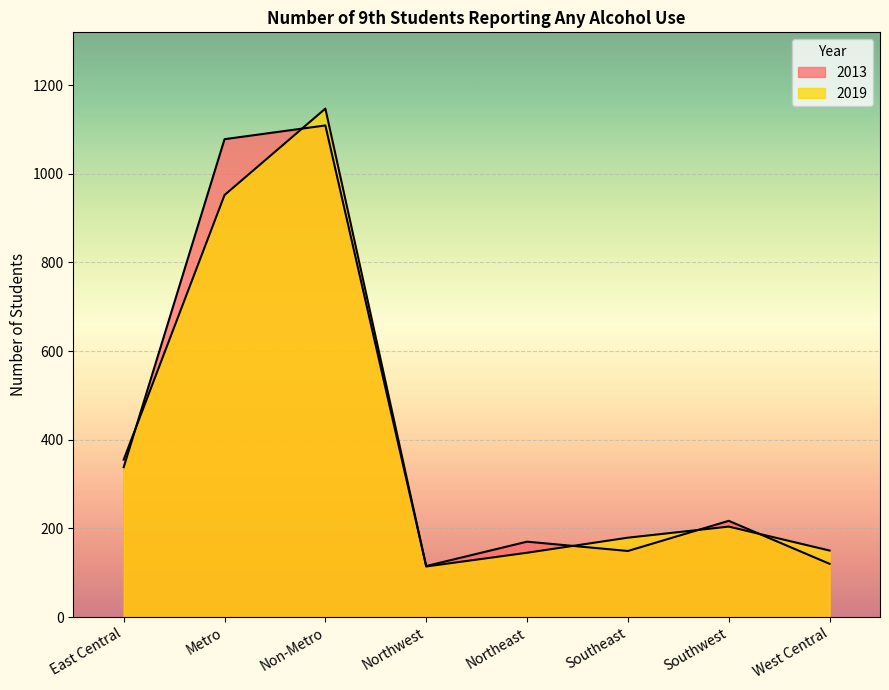

What is the spread (max minus min) of values at Southeast?

30